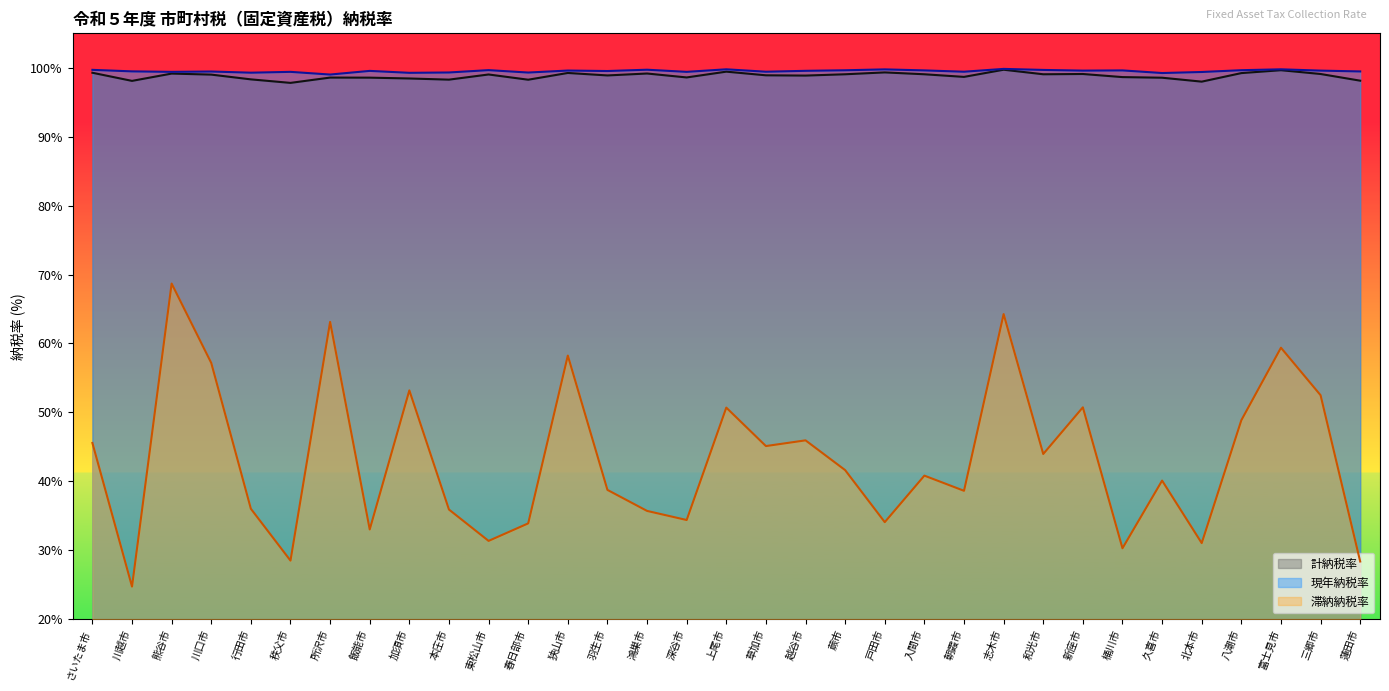

Is the value of 滞納納税率 at 加須市 greater than the value of 現年納税率 at 川越市?

No